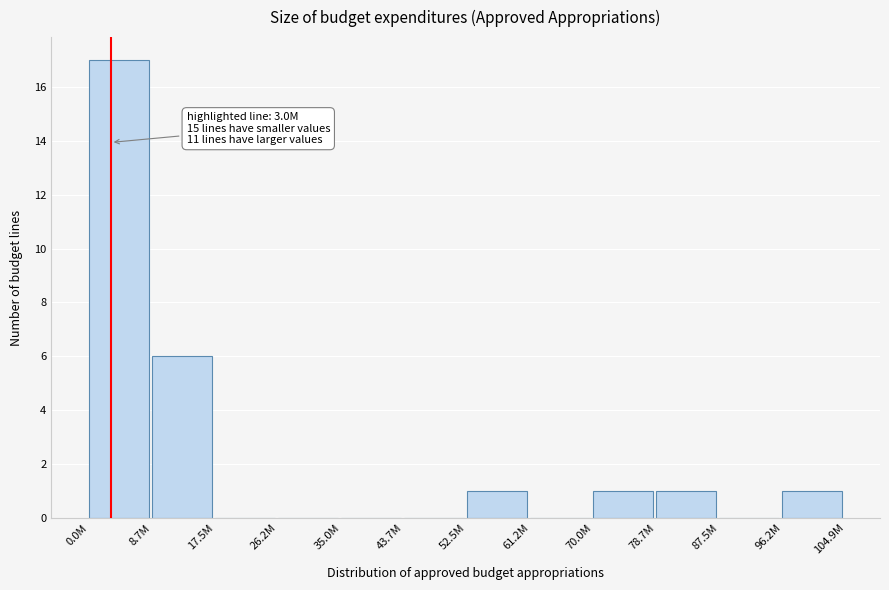

Reading left to right, extract all data points from this chart.

0.0M=17	8.7M=6	17.5M=0	26.2M=0	35.0M=0	43.7M=0	52.5M=1	61.2M=0	70.0M=1	78.7M=1	87.5M=0	96.2M=1